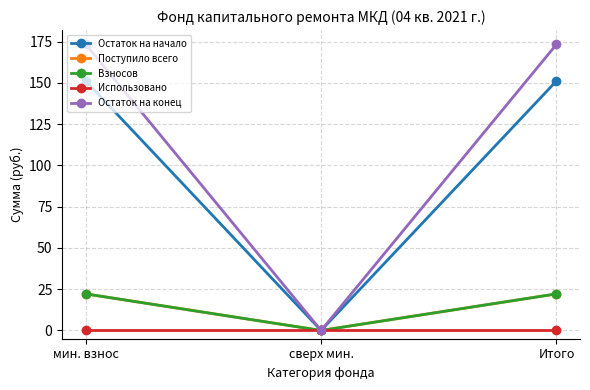

At мин. взнос, list the series in order from largest to smallest.

Остаток на конец, Остаток на начало, Поступило всего, Взносов, Использовано